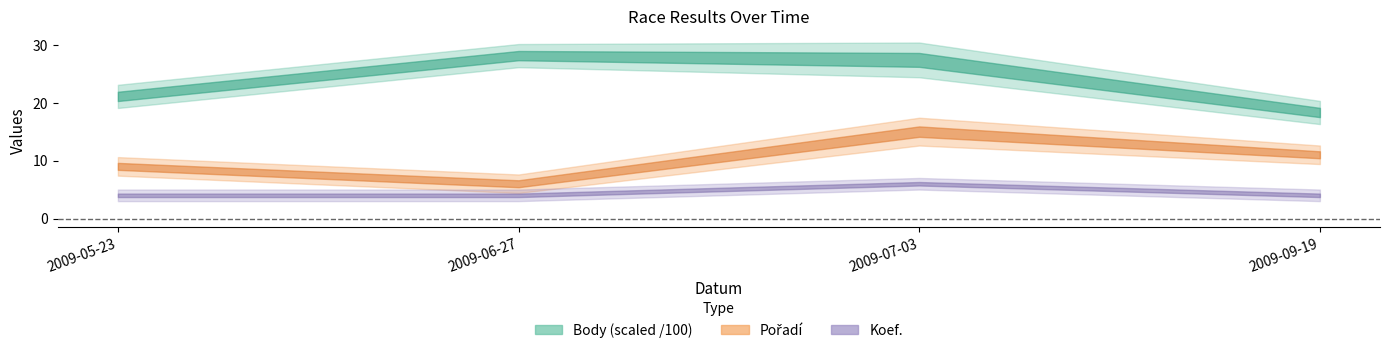

Which series has the largest total across all categories?

Body